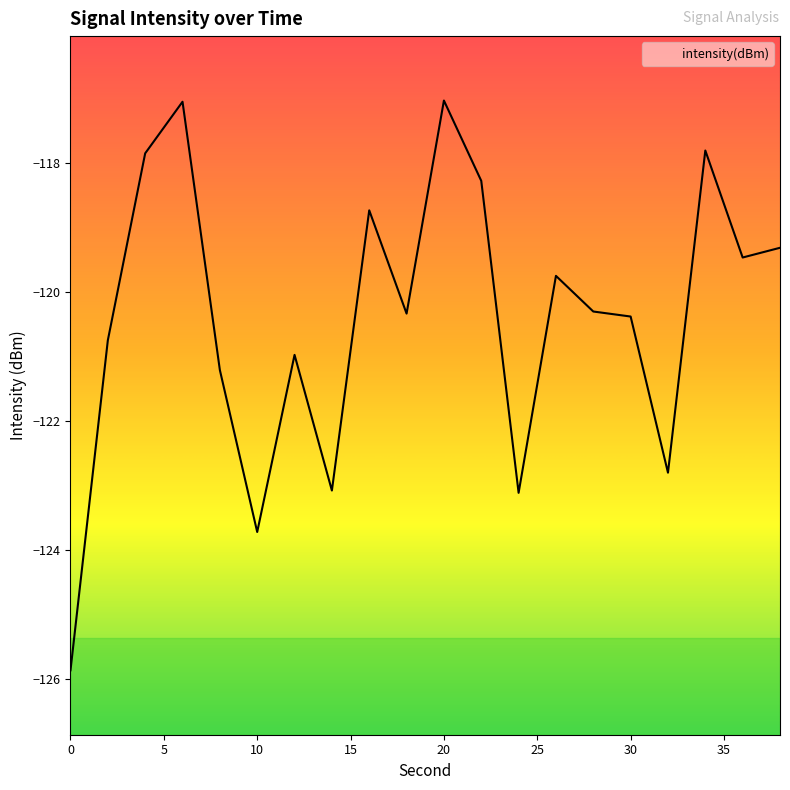

List the labels in order of value, largest first.

20, 6, 34, 4, 22, 16, 38, 36, 26, 28, 18, 30, 2, 12, 8, 32, 14, 24, 10, 0